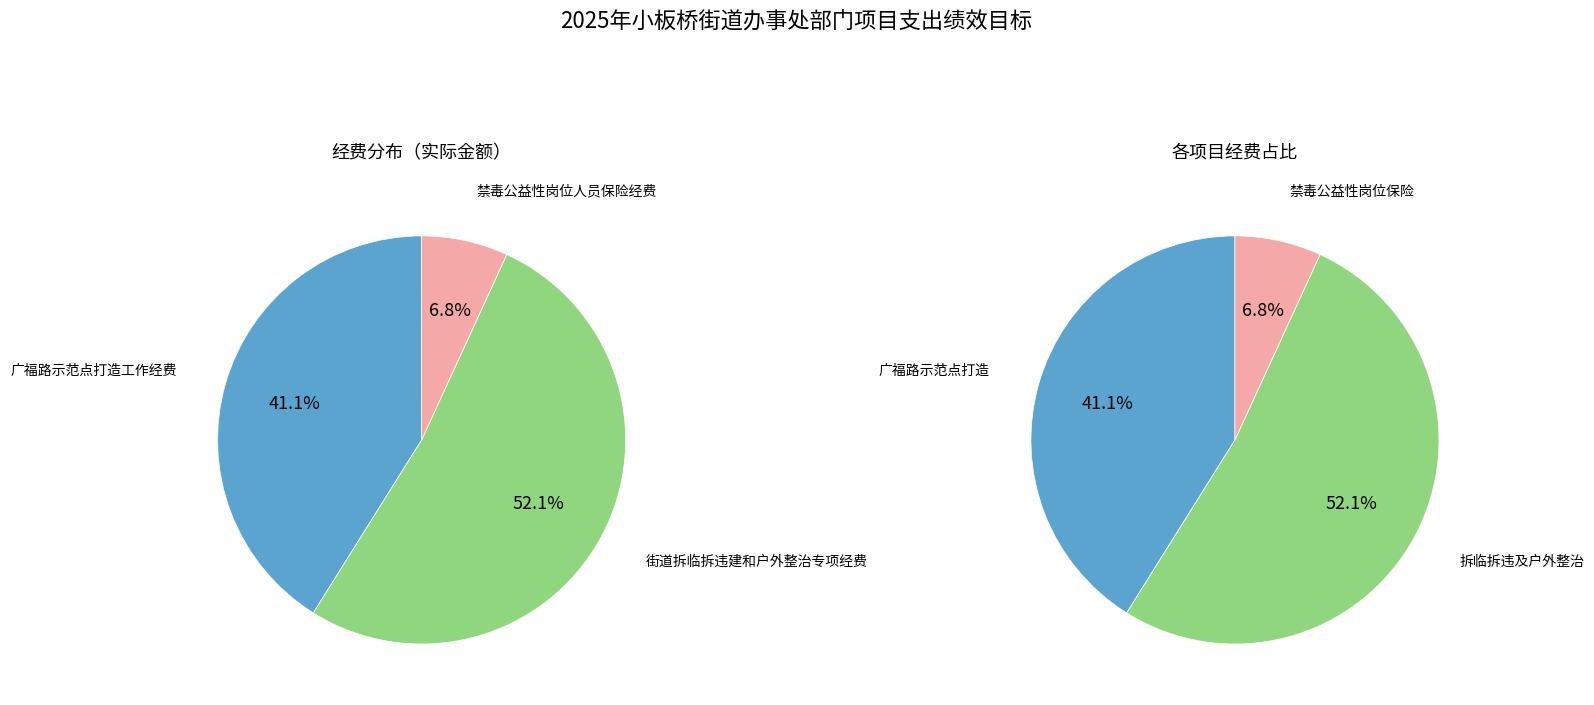

Between 街道拆临拆违建和户外整治专项经费 and 广福路示范点打造工作经费, which is larger?

街道拆临拆违建和户外整治专项经费